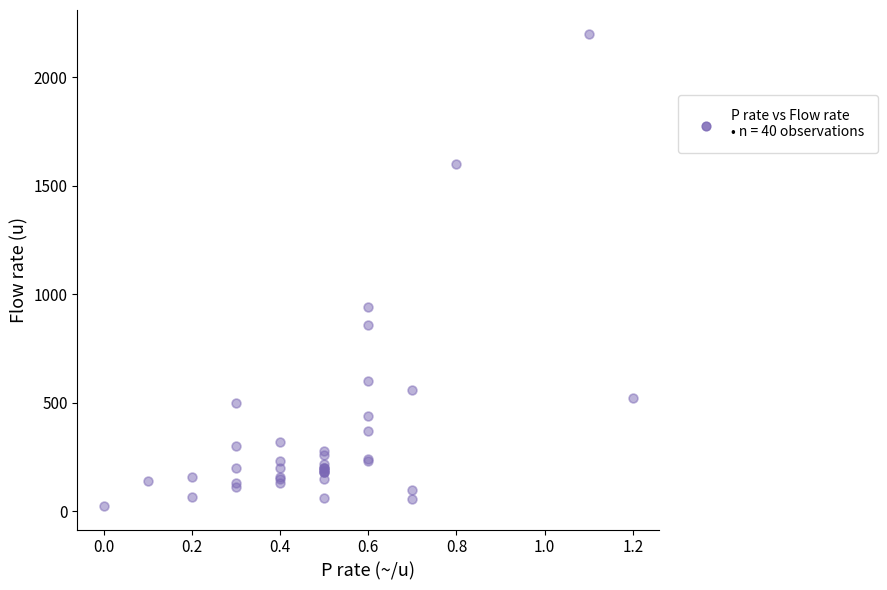

What Y value in the scatter plot is closest to 1112?

940